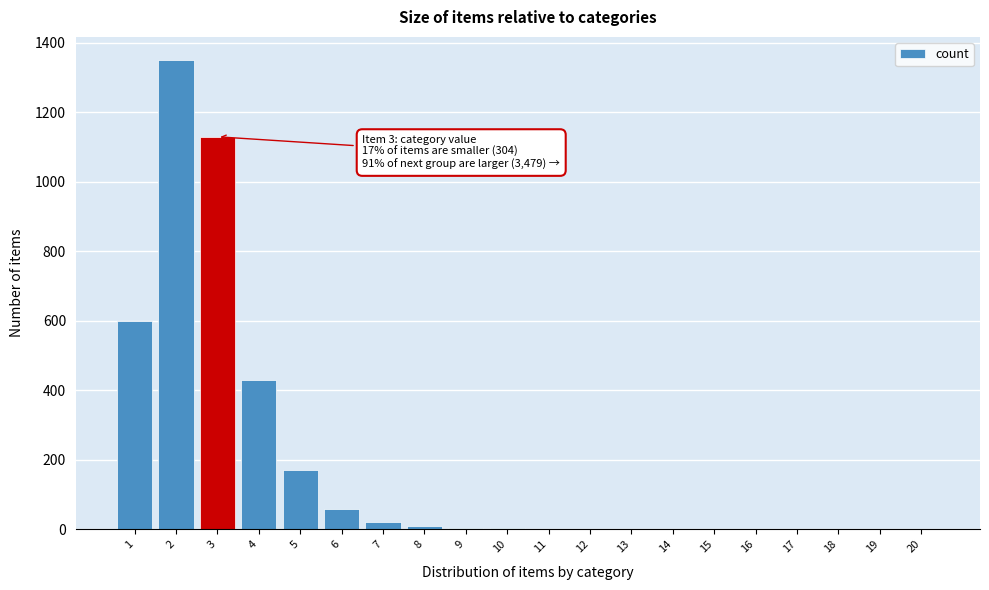

What is the sum of all values?

3790